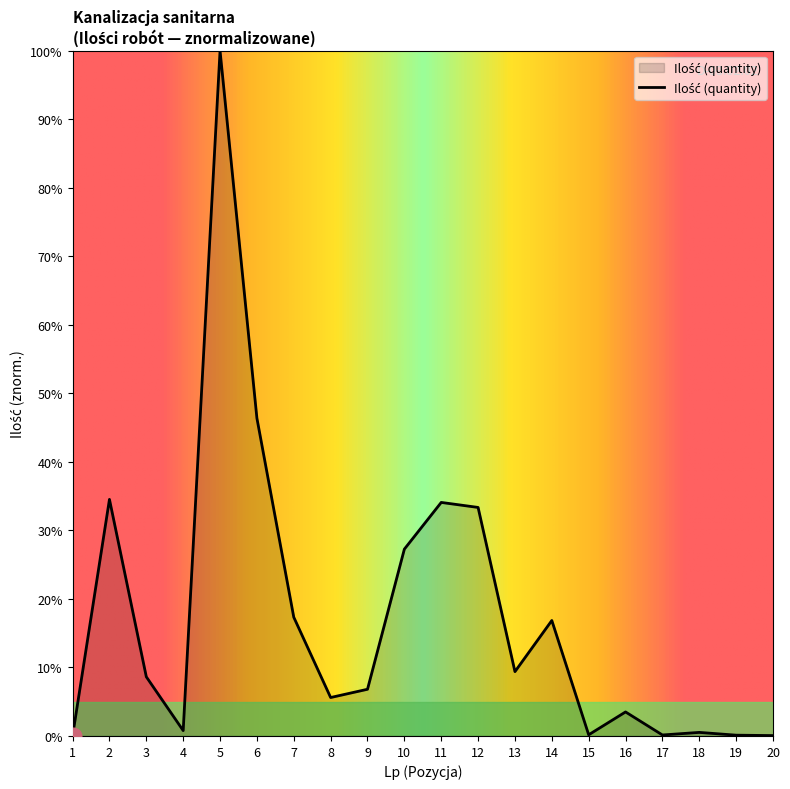

Read the value at 9.

6.8